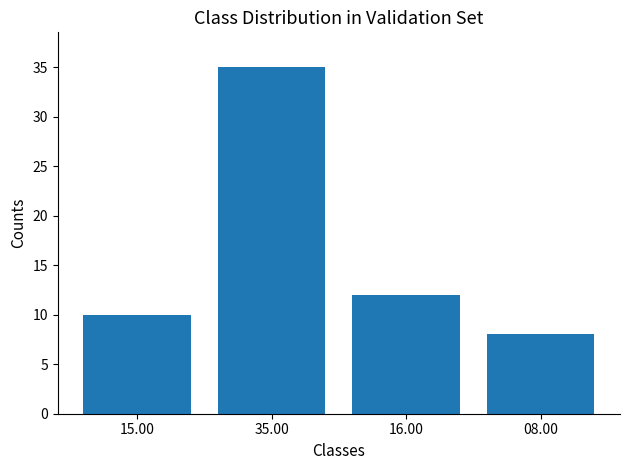

At which category does the chart reach its minimum across all series?

08.00